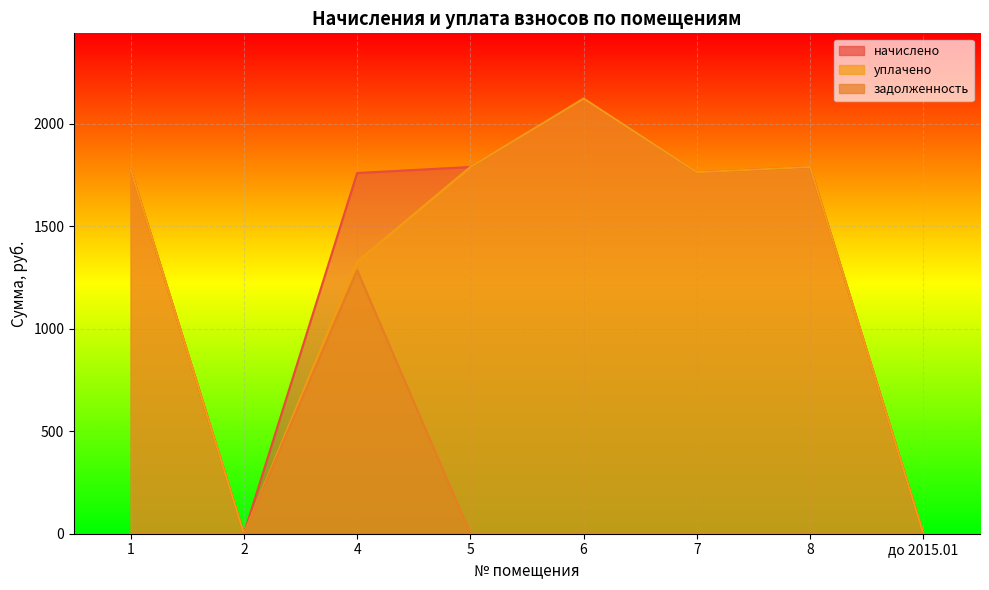

How many positive values does the начислено series have?

6